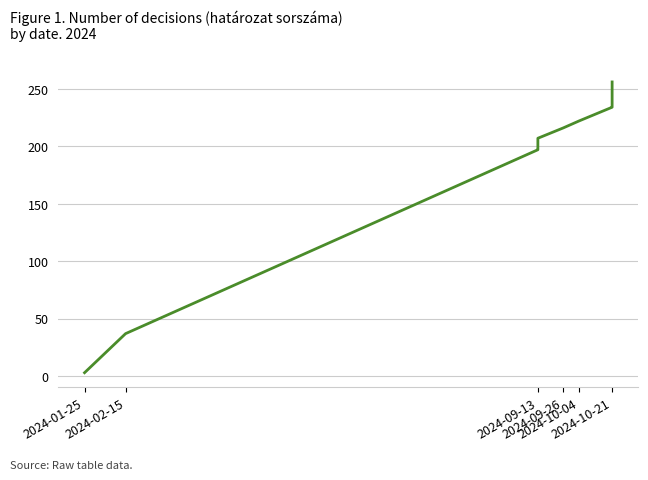

What is the minimum value shown in the chart?

3